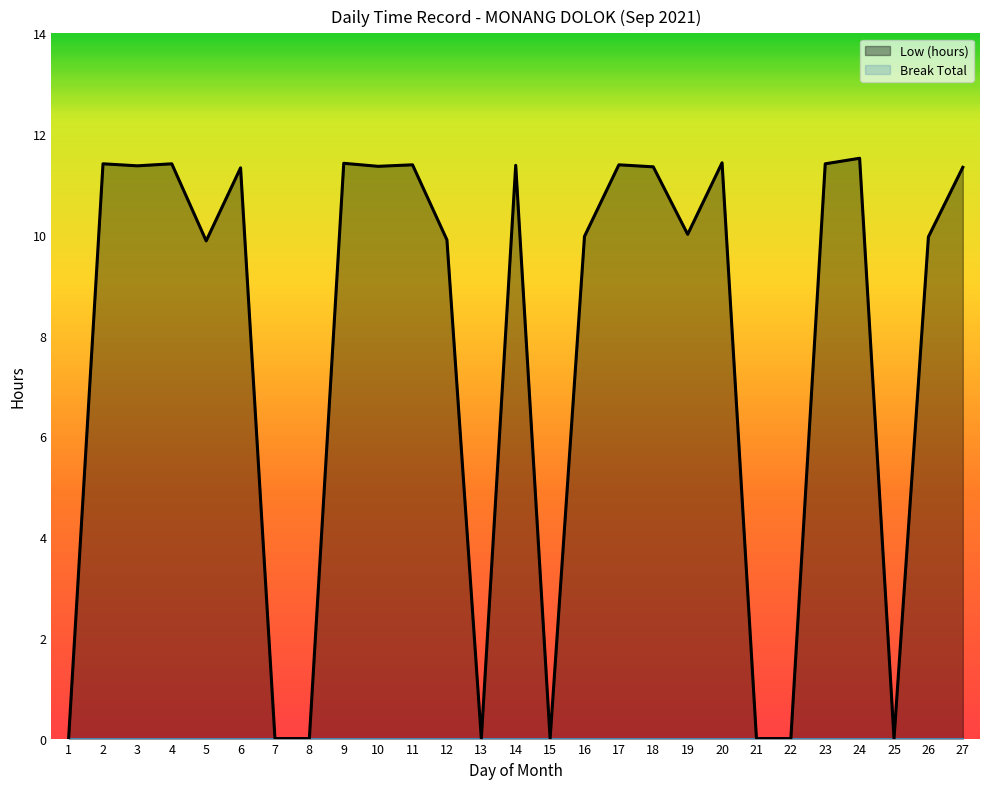

What is the value of the 23rd point from the left?

11.4